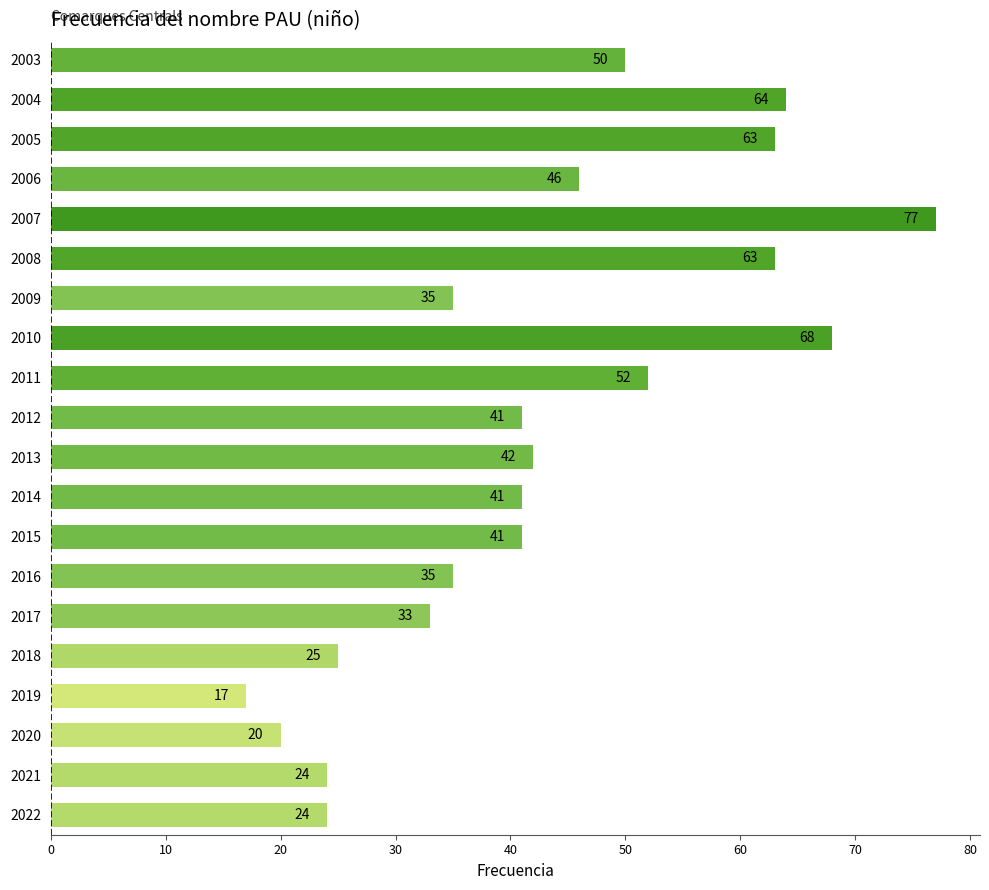

What is the change in value from 2021 to 2010?

+44